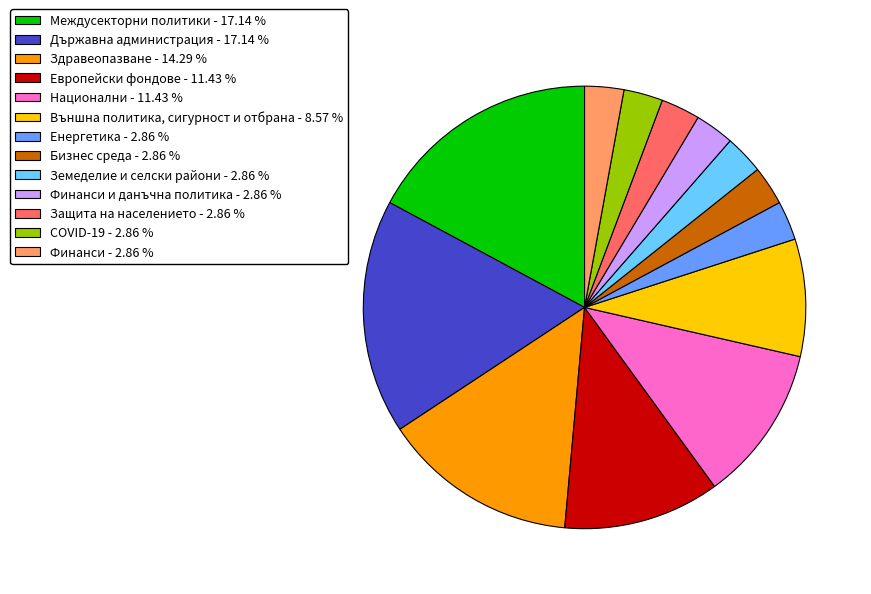

Approximately how many times larger is the value at Бизнес среда - 2.86 % compared to Финанси и данъчна политика - 2.86 %?

1.0